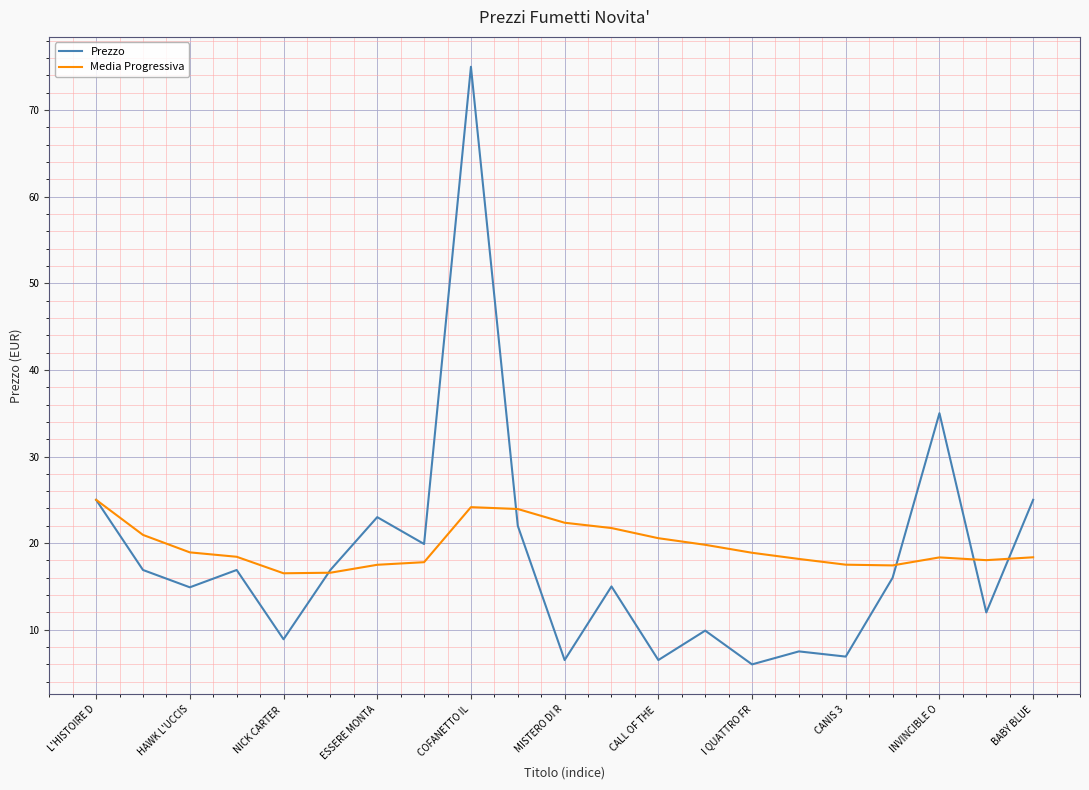

List the series in order of their peak value, lowest first.

Media Progressiva, Prezzo